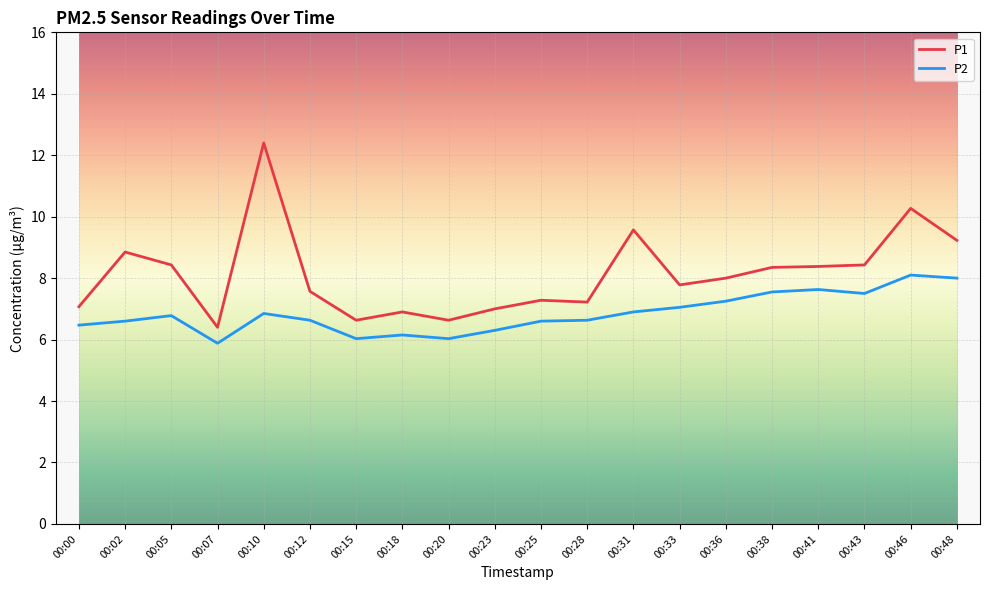

At which category is the sum across all series the highest?

00:10